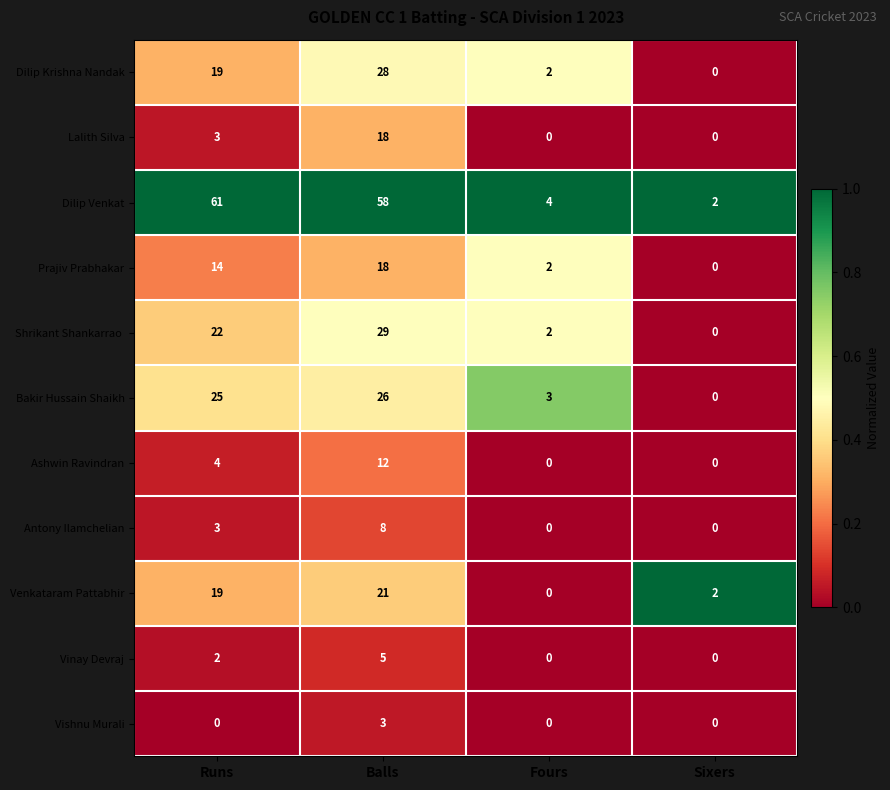

Which series has the widest spread of values?

Dilip Venkat